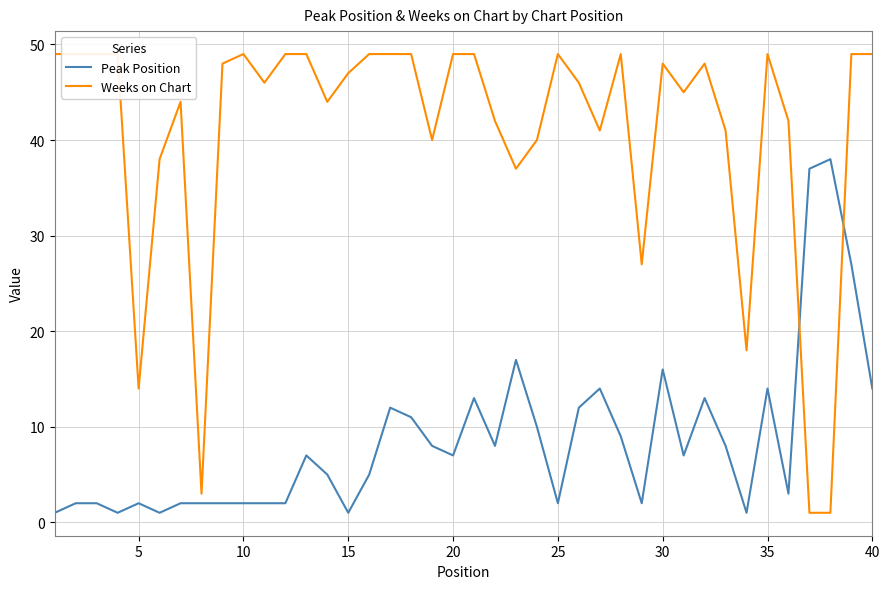

The Peak Position series shows 2 at 10. True or false?

True